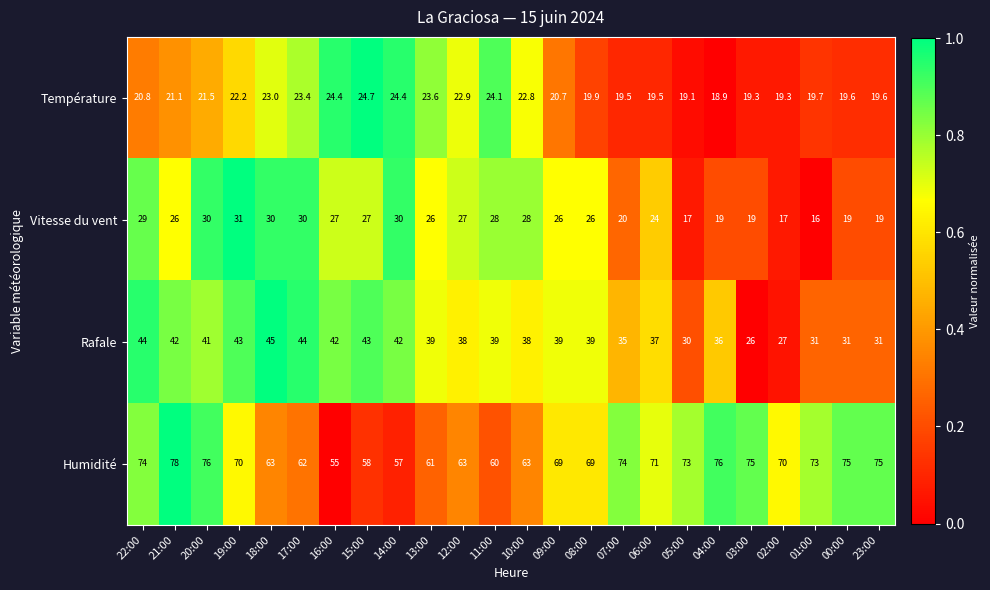

What is the sum of the Rafale values at 05:00 and 15:00?

73.0